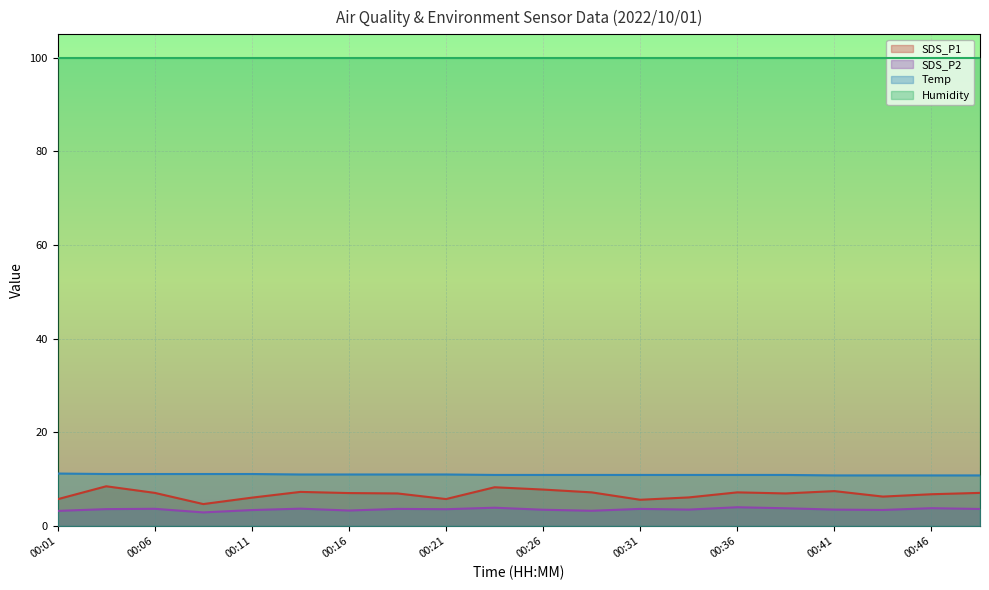

Does the chart display data point markers on the line(s)?

No